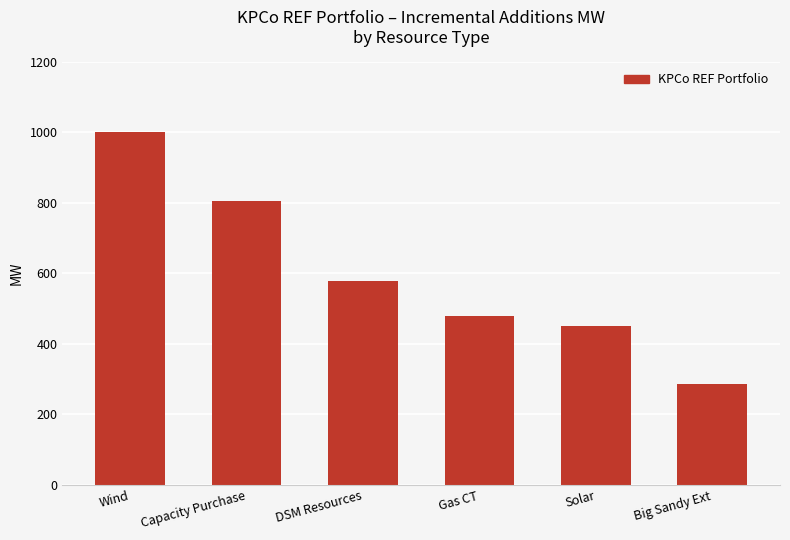

What is the difference between the maximum and minimum values?

715.0